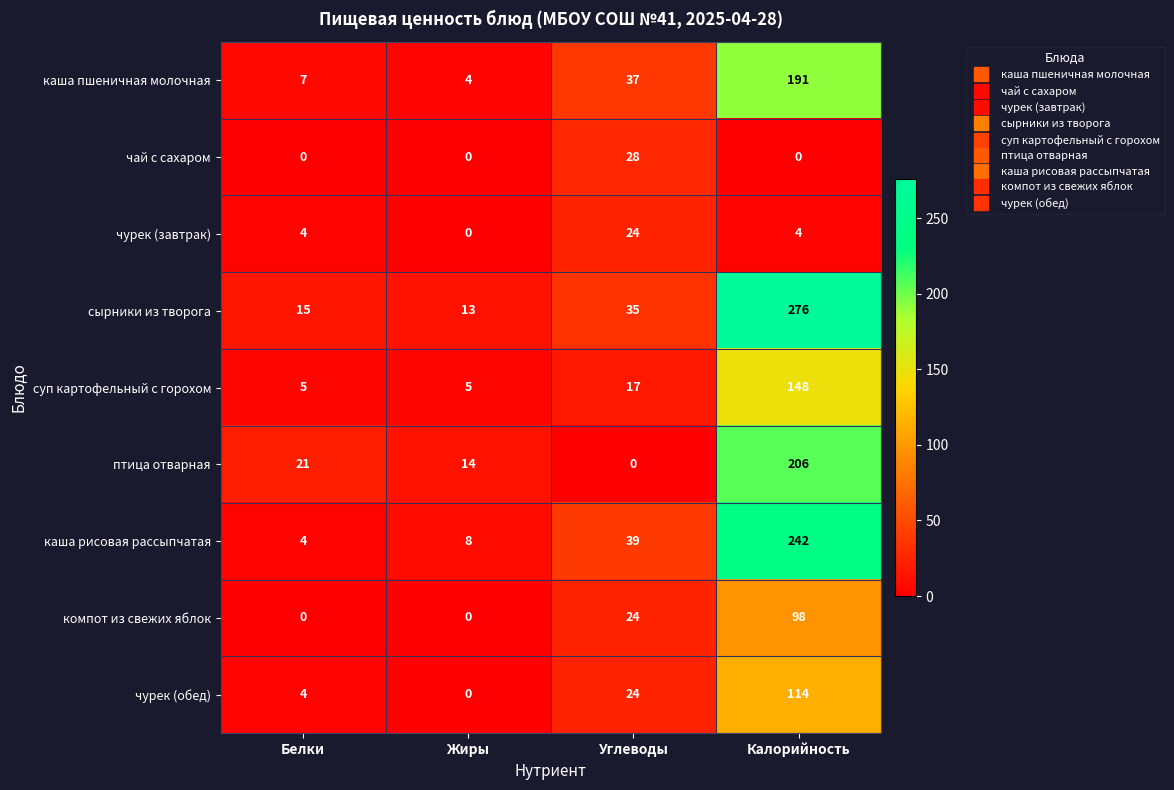

What is the average value of the суп картофельный с горохом series?

44